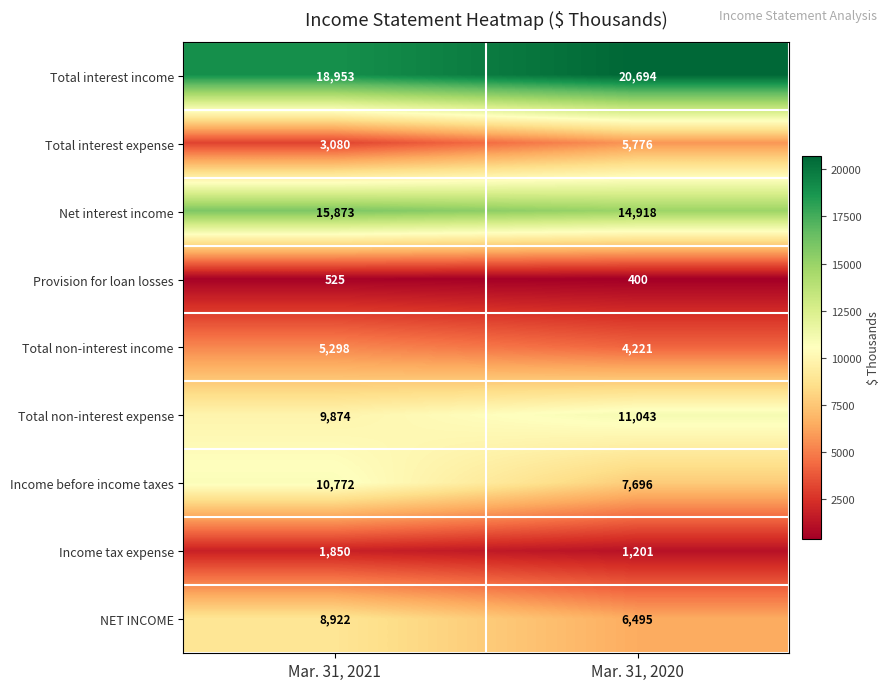

Is it true that Income before income taxes equals 17978 at Mar. 31, 2021?

False